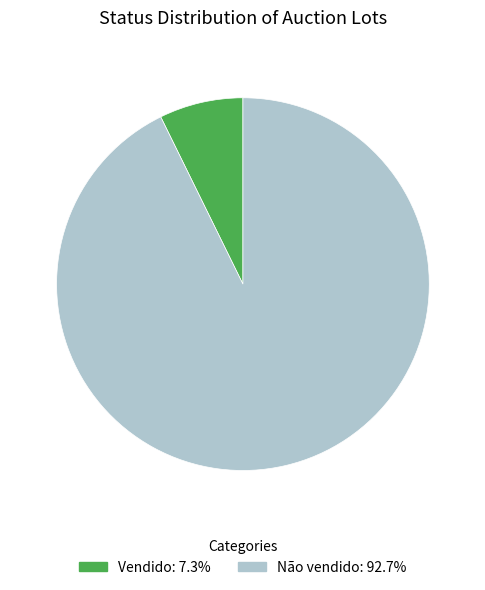

Is Não vendido the majority of the pie?

Yes